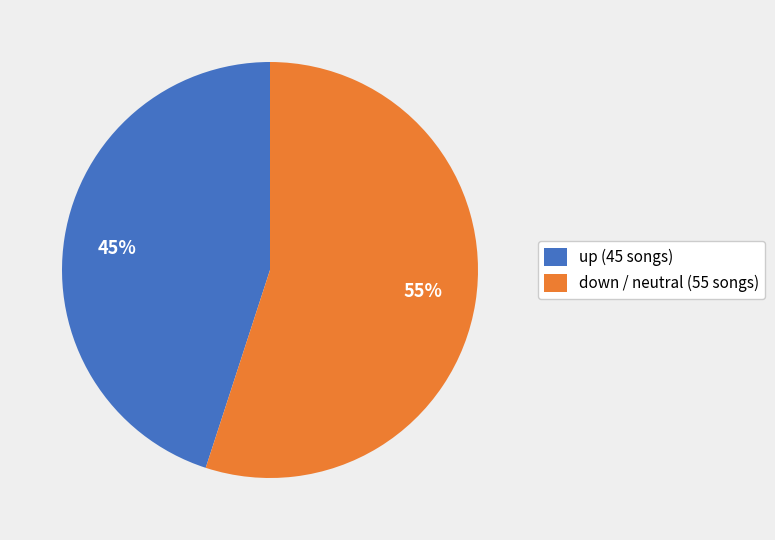

To the nearest percent, what is the average slice percentage?

50%